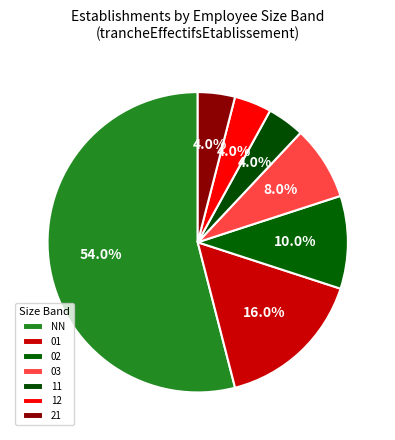

To the nearest percent, what portion does NN represent?

54%